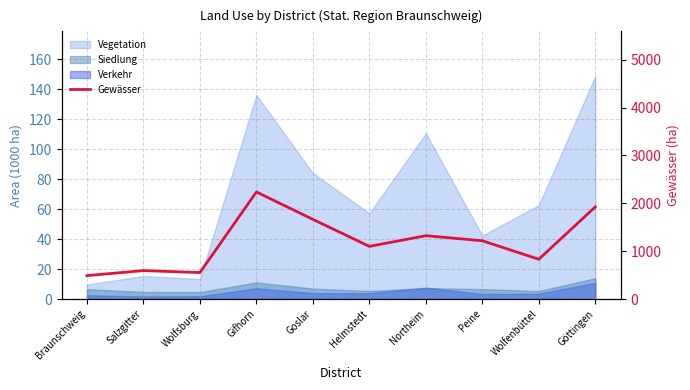

What is the smallest value displayed?

489